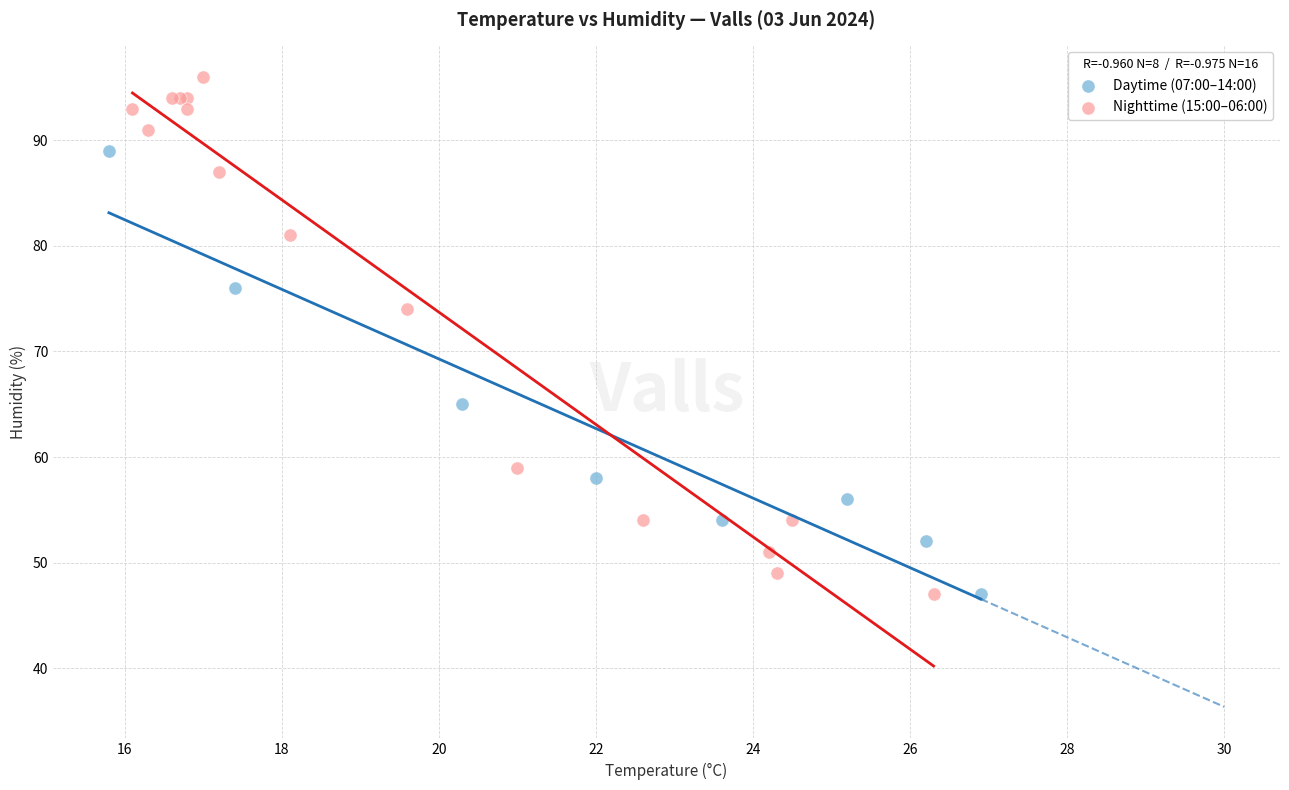

Which series contains the highest Y value?

Nighttime (15:00–06:00)